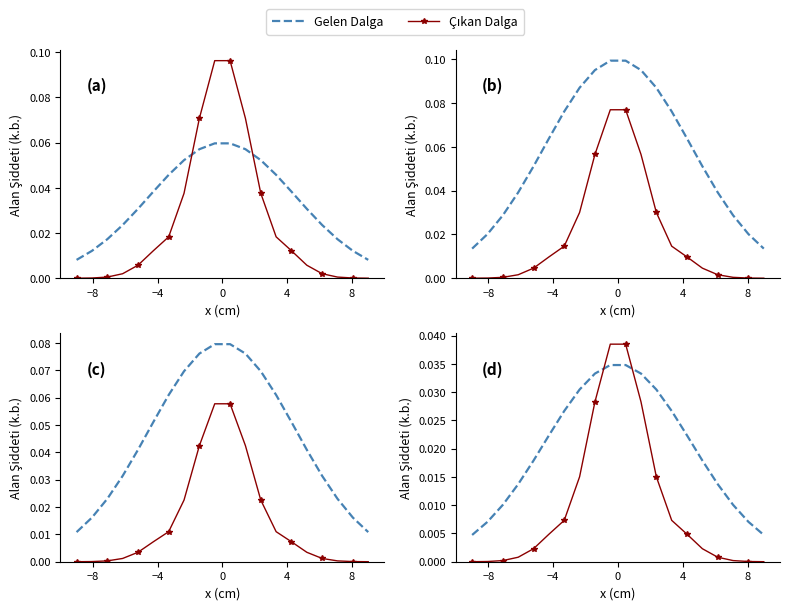

How many interior local peaks does the Çıkan Dalga series have?

1